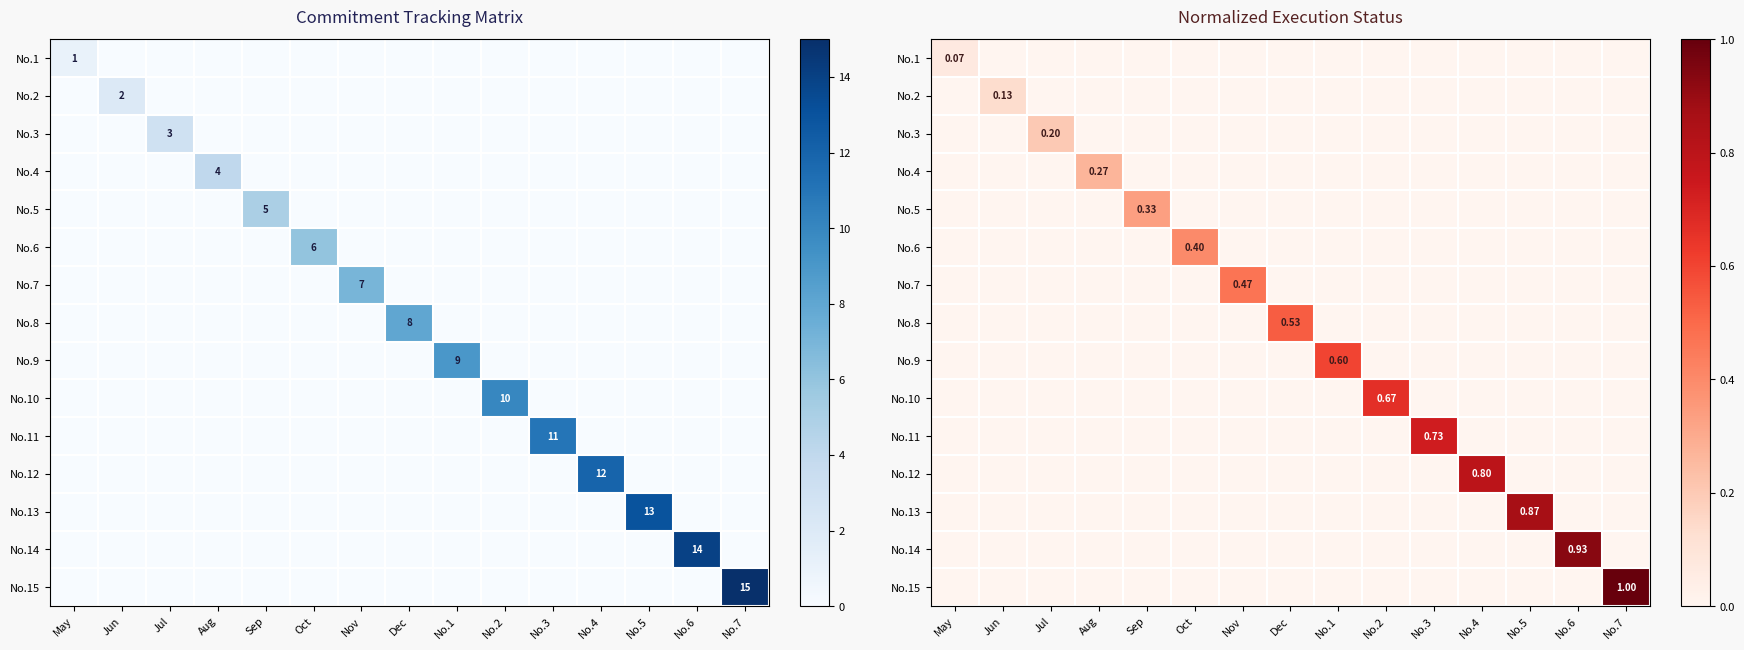

What is the sum of the No.11 values at No.3 and Sep?

0.7